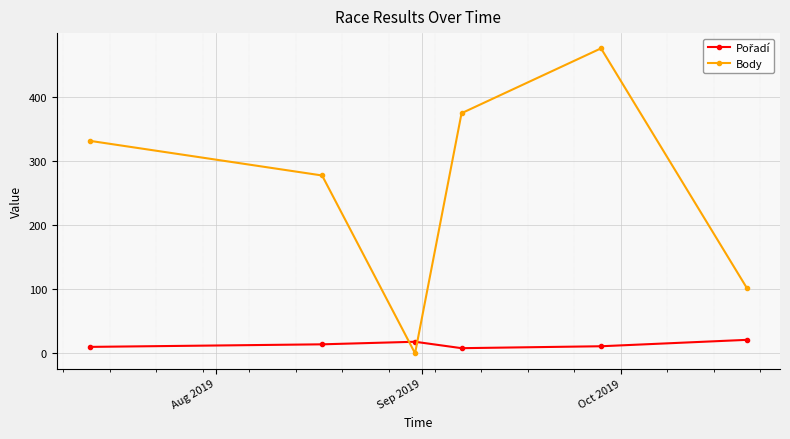

At how many categories does at least one series exceed 173?

4